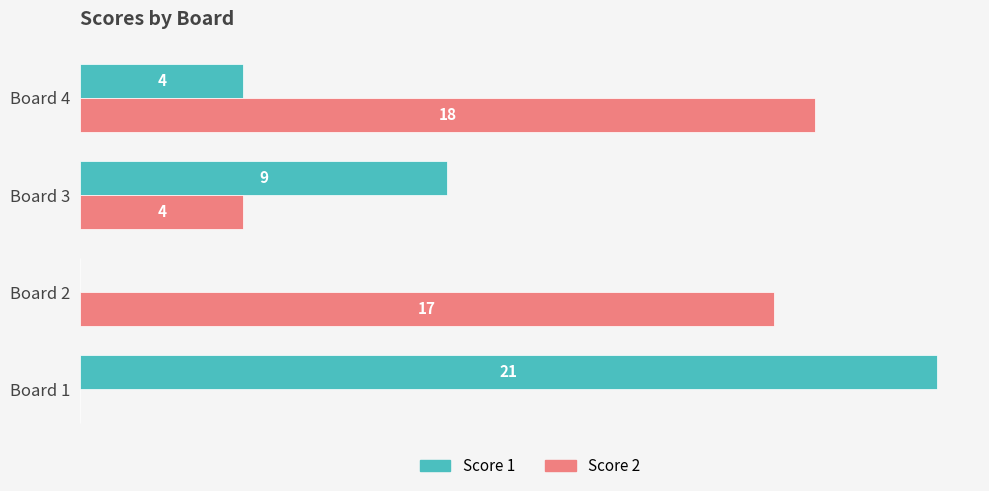

Which series has the largest total across all categories?

Score 2